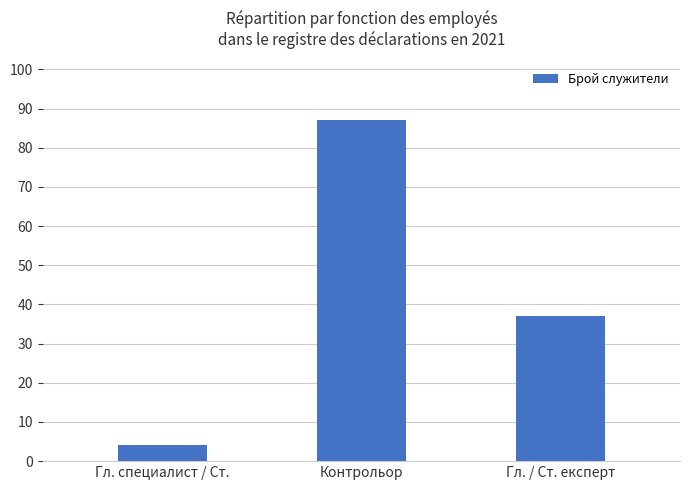

Does the chart contain stacked bars?

No